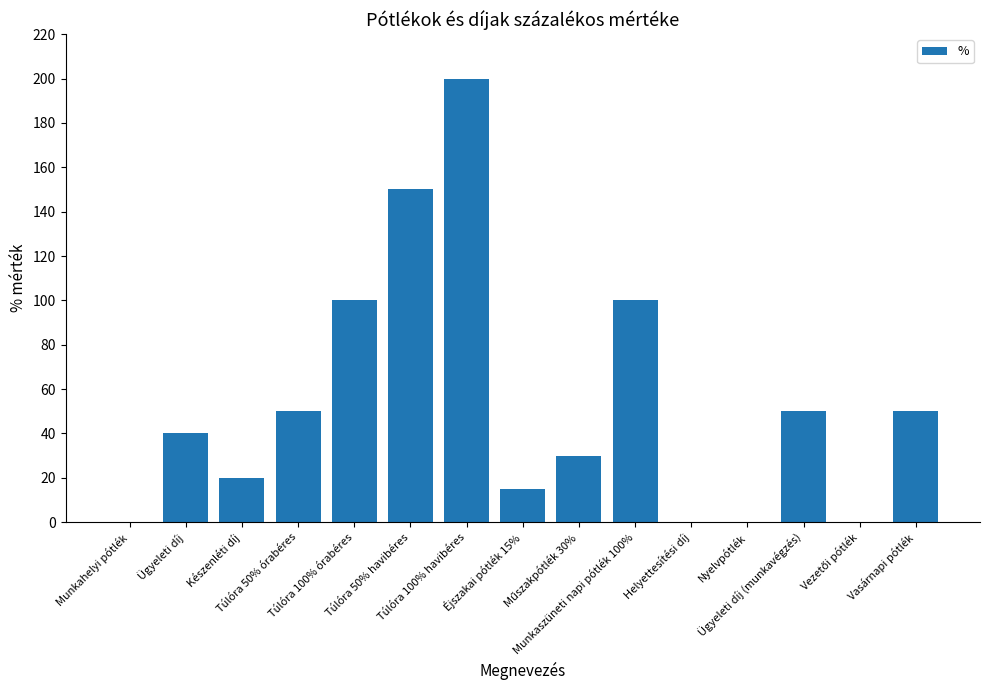

Between Túlóra 100% órabéres and Ügyeleti díj, which is larger?

Túlóra 100% órabéres